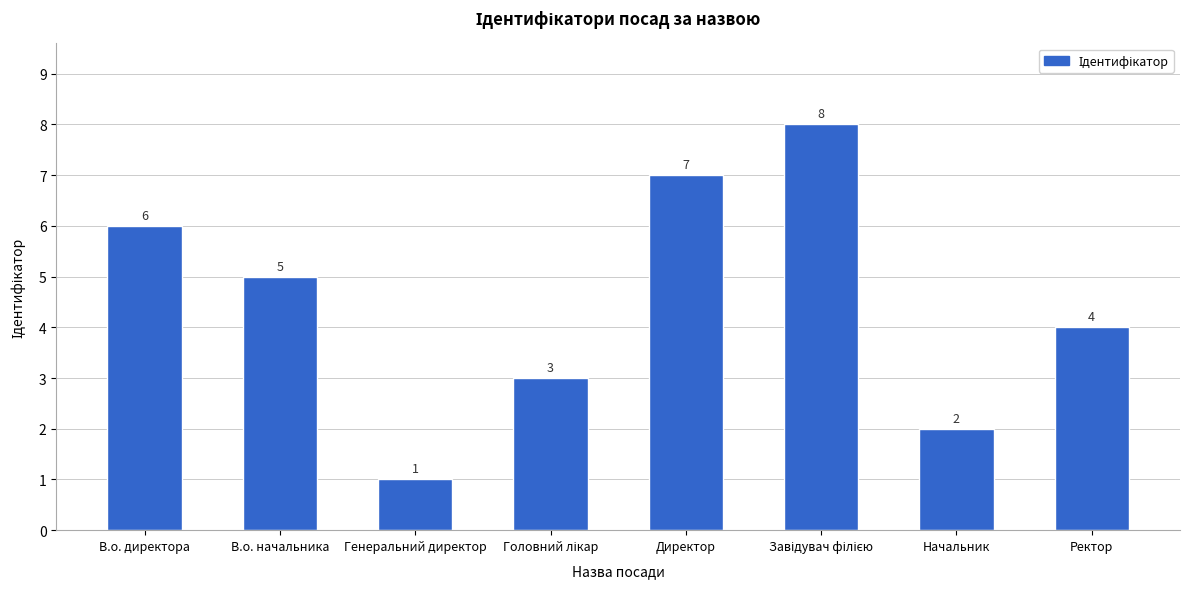

What is the sum of all values?

36